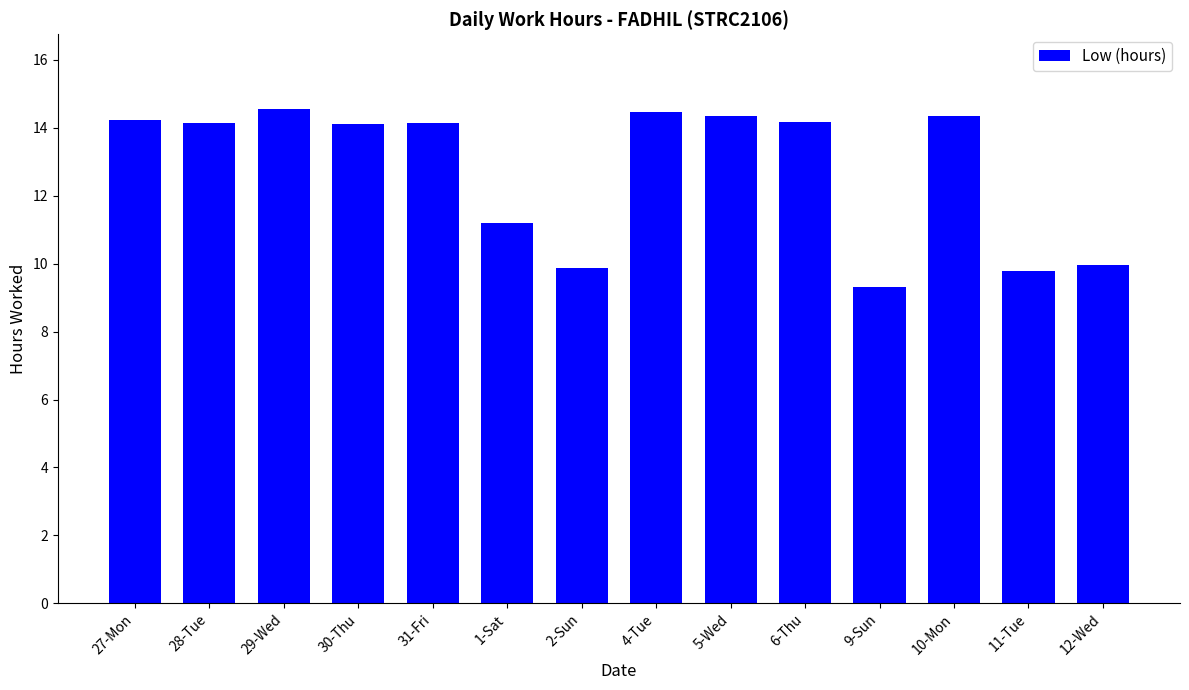

Between 4-Tue and 9-Sun, which is larger?

4-Tue